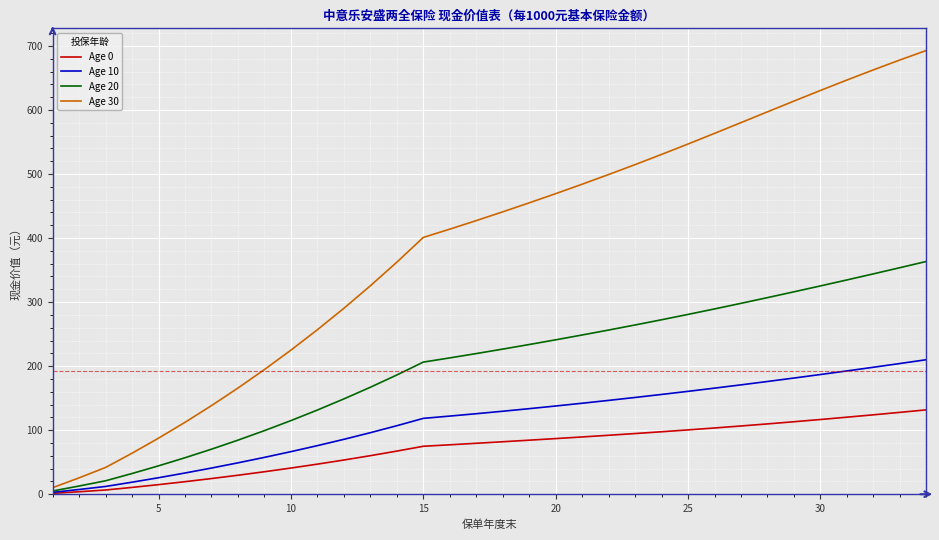

List the series in order of their peak value, highest first.

Age 30, Age 20, Age 10, Age 0